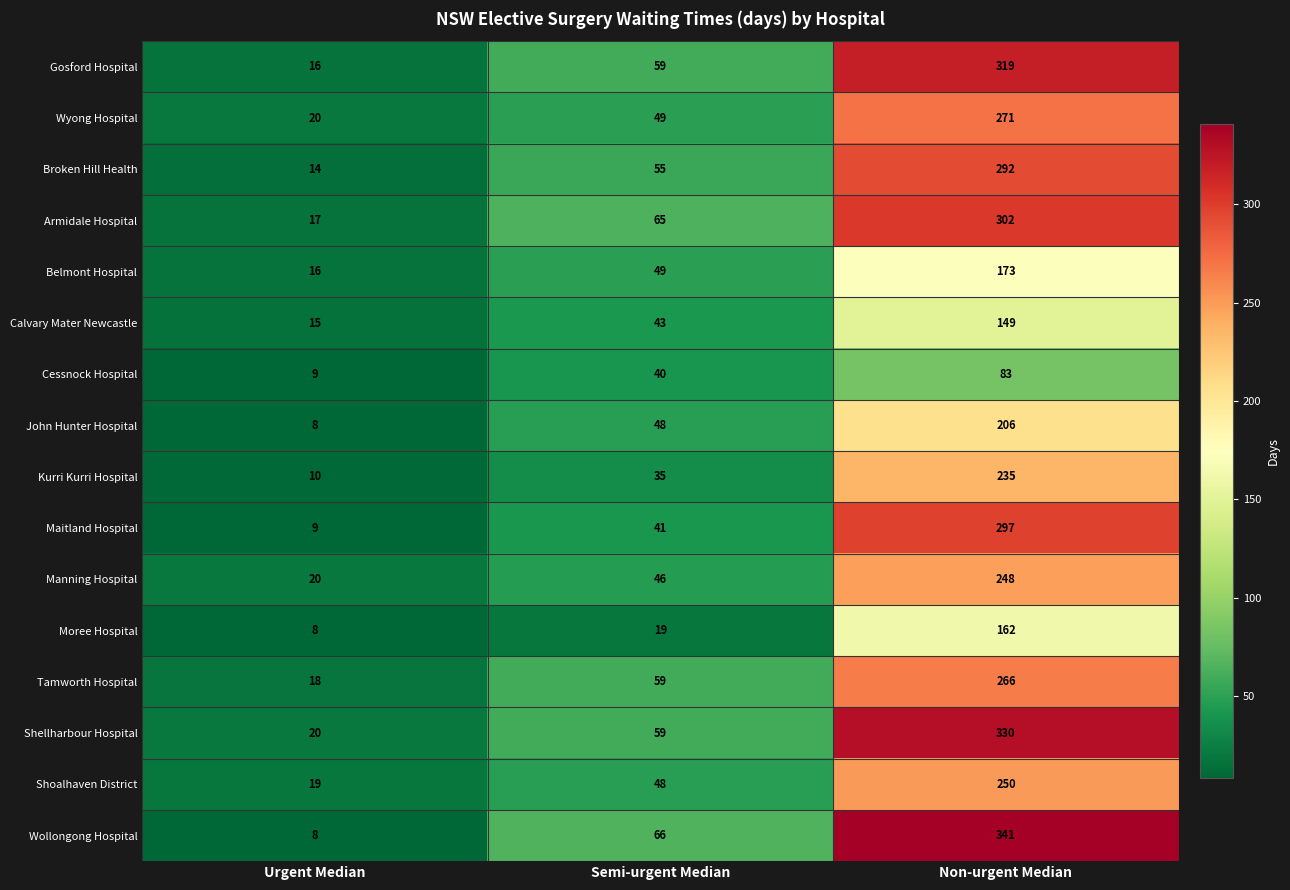

Which series has the widest spread of values?

Wollongong Hospital